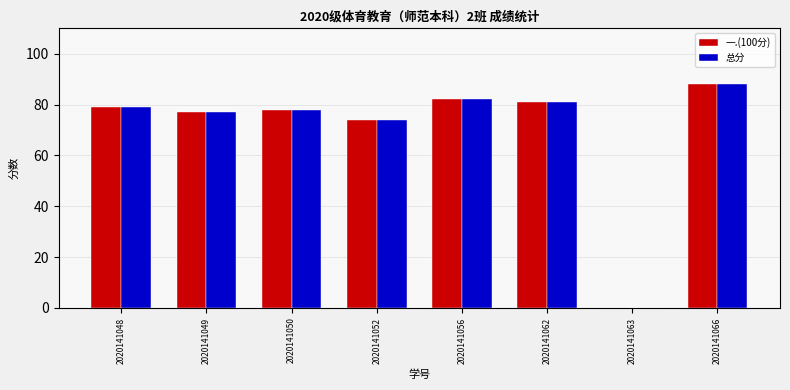

At which category is the sum across all series the highest?

2020141066